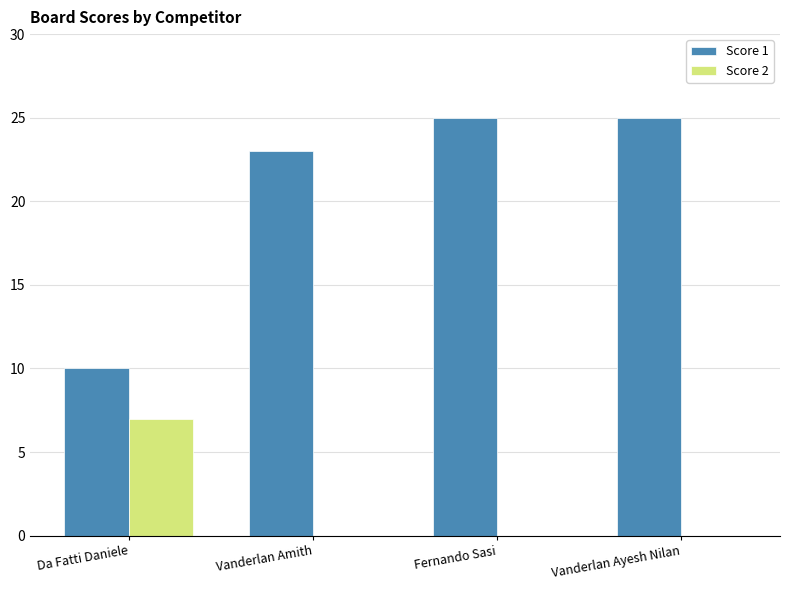

Is the value of Score 2 at Da Fatti Daniele greater than the value of Score 1 at Vanderlan Ayesh Nilan?

No